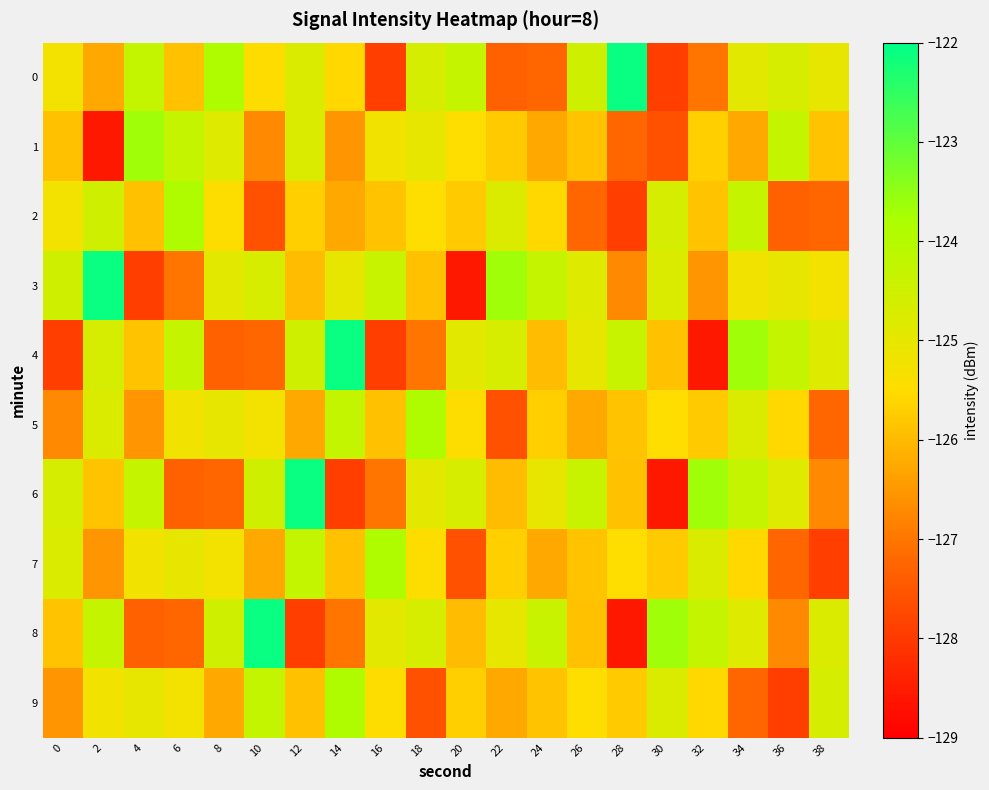

Reading left to right, transcribe all the data shown in this chart.

0: 0=-125.3	2=-126.3	4=-124.3	6=-125.9	8=-123.9	10=-125.5	12=-124.8	14=-125.6	16=-127.9	18=-124.6	20=-124.3	22=-127.3	24=-127.2	26=-124.5	28=-122.1	30=-127.9	32=-127.0	34=-124.9	36=-124.7	38=-125.0
1: 0=-125.9	2=-128.6	4=-123.6	6=-124.3	8=-124.8	10=-126.7	12=-124.8	14=-126.6	16=-125.2	18=-125.0	20=-125.5	22=-125.8	24=-126.3	26=-125.9	28=-127.2	30=-127.6	32=-125.7	34=-126.3	36=-124.3	38=-125.9
2: 0=-125.3	2=-124.5	4=-125.9	6=-123.9	8=-125.5	10=-127.6	12=-125.7	14=-126.3	16=-125.9	18=-125.5	20=-125.8	22=-124.8	24=-125.6	26=-127.2	28=-127.9	30=-124.6	32=-125.9	34=-124.3	36=-127.3	38=-127.2
3: 0=-124.5	2=-122.1	4=-127.9	6=-127.0	8=-124.9	10=-124.7	12=-126.0	14=-125.0	16=-124.4	18=-125.9	20=-128.6	22=-123.6	24=-124.3	26=-124.8	28=-126.7	30=-124.8	32=-126.6	34=-125.2	36=-125.0	38=-125.3
4: 0=-127.9	2=-124.6	4=-125.9	6=-124.3	8=-127.3	10=-127.2	12=-124.5	14=-122.1	16=-127.9	18=-127.0	20=-124.9	22=-124.7	24=-126.0	26=-125.0	28=-124.4	30=-125.9	32=-128.6	34=-123.6	36=-124.3	38=-124.8
5: 0=-126.7	2=-124.8	4=-126.6	6=-125.2	8=-125.0	10=-125.3	12=-126.3	14=-124.3	16=-125.9	18=-123.9	20=-125.5	22=-127.6	24=-125.7	26=-126.3	28=-125.9	30=-125.5	32=-125.8	34=-124.8	36=-125.6	38=-127.2
6: 0=-124.6	2=-125.9	4=-124.3	6=-127.3	8=-127.2	10=-124.5	12=-122.1	14=-127.9	16=-127.0	18=-124.9	20=-124.7	22=-126.0	24=-125.0	26=-124.4	28=-125.9	30=-128.6	32=-123.6	34=-124.3	36=-124.8	38=-126.7
7: 0=-124.8	2=-126.6	4=-125.2	6=-125.0	8=-125.3	10=-126.3	12=-124.3	14=-125.9	16=-123.9	18=-125.5	20=-127.6	22=-125.7	24=-126.3	26=-125.9	28=-125.5	30=-125.8	32=-124.8	34=-125.6	36=-127.2	38=-127.9
8: 0=-125.9	2=-124.3	4=-127.3	6=-127.2	8=-124.5	10=-122.1	12=-127.9	14=-127.0	16=-124.9	18=-124.7	20=-126.0	22=-125.0	24=-124.4	26=-125.9	28=-128.6	30=-123.6	32=-124.3	34=-124.8	36=-126.7	38=-124.8
9: 0=-126.6	2=-125.2	4=-125.0	6=-125.3	8=-126.3	10=-124.3	12=-125.9	14=-123.9	16=-125.5	18=-127.6	20=-125.7	22=-126.3	24=-125.9	26=-125.5	28=-125.8	30=-124.8	32=-125.6	34=-127.2	36=-127.9	38=-124.6